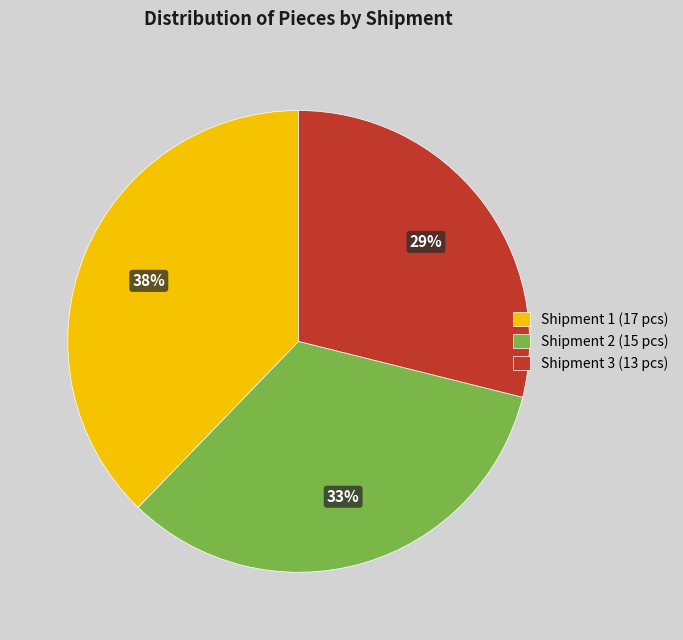

Is the sum of Shipment 1 (17 pcs) and Shipment 3 (13 pcs) greater than half?

Yes